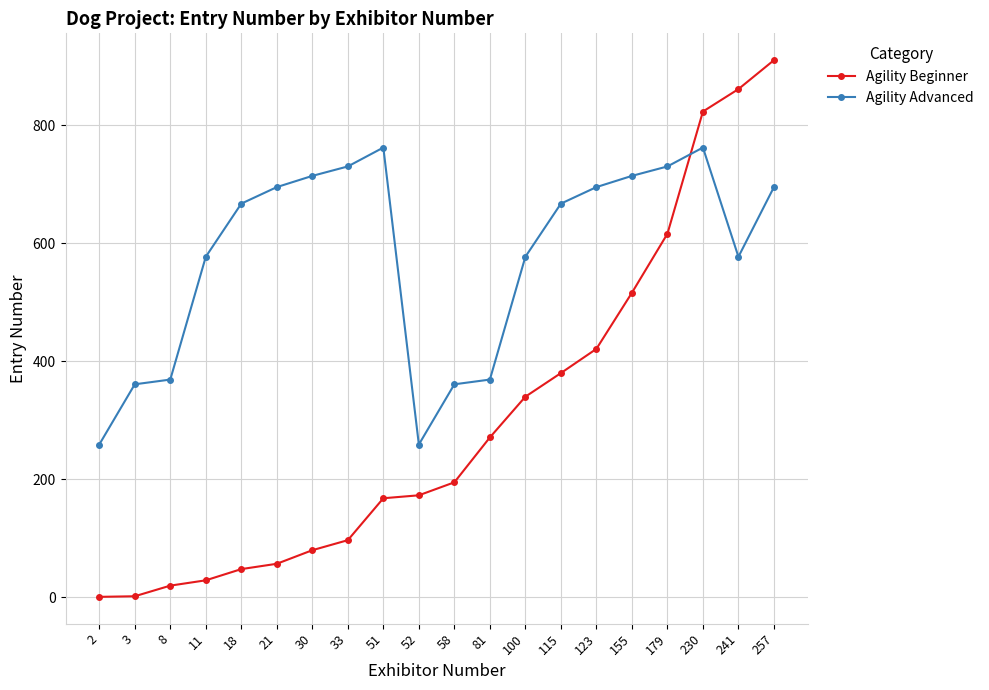

Rank the series by their average value, from lowest to highest.

Agility Beginner, Agility Advanced